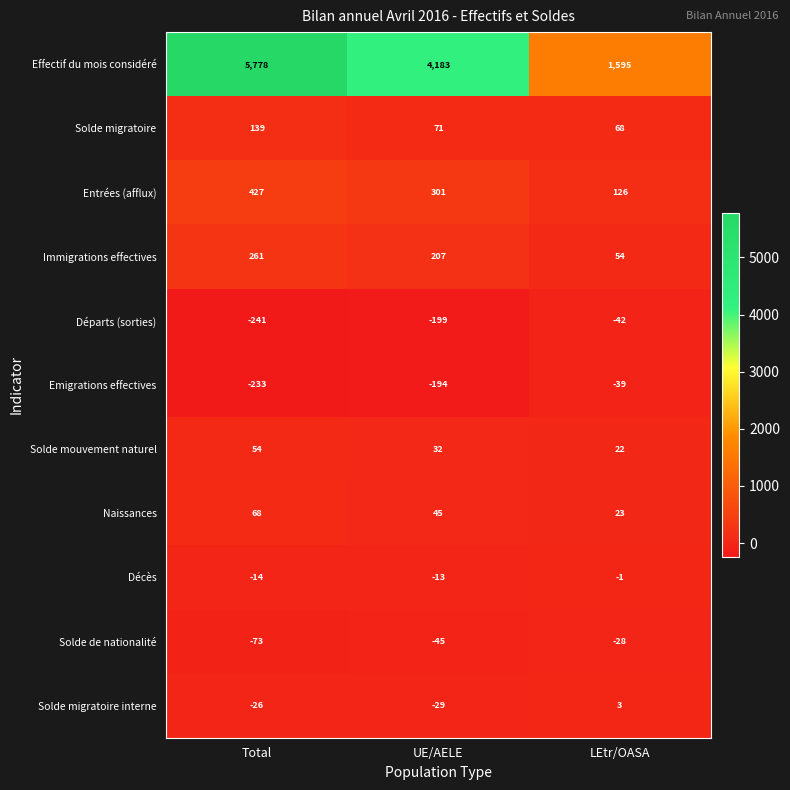

Rank the series at Total from lowest to highest value.

Départs (sorties), Emigrations effectives, Solde de nationalité, Solde migratoire interne, Décès, Solde mouvement naturel, Naissances, Solde migratoire, Immigrations effectives, Entrées (afflux), Effectif du mois considéré